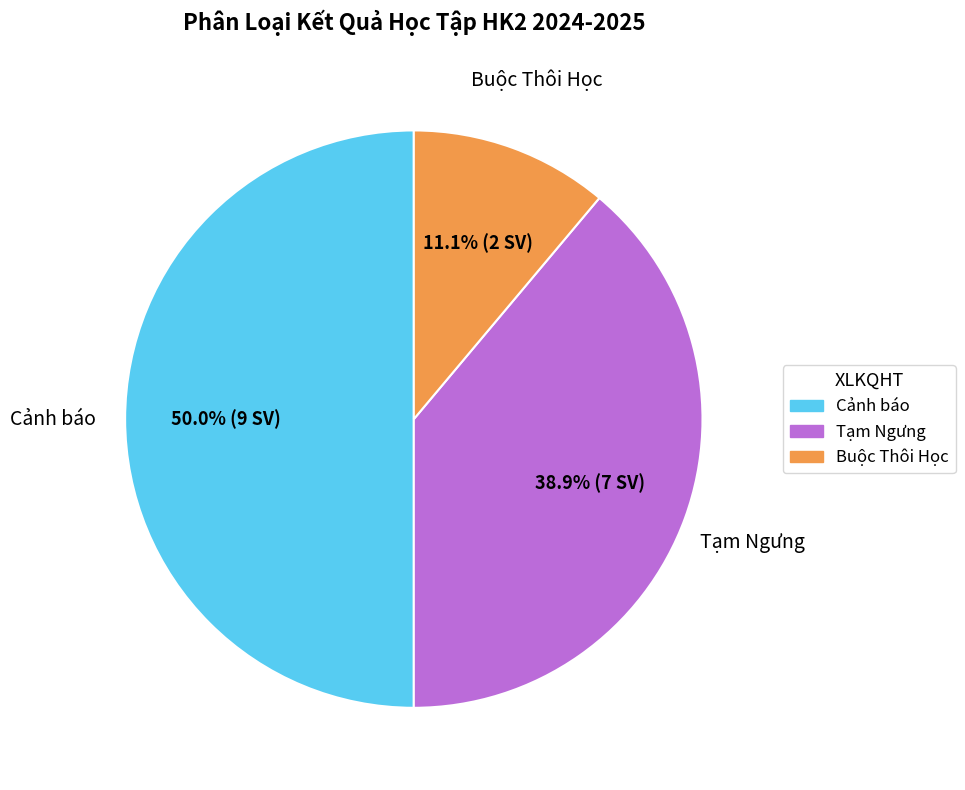

To the nearest percent, what is the average slice percentage?

33%